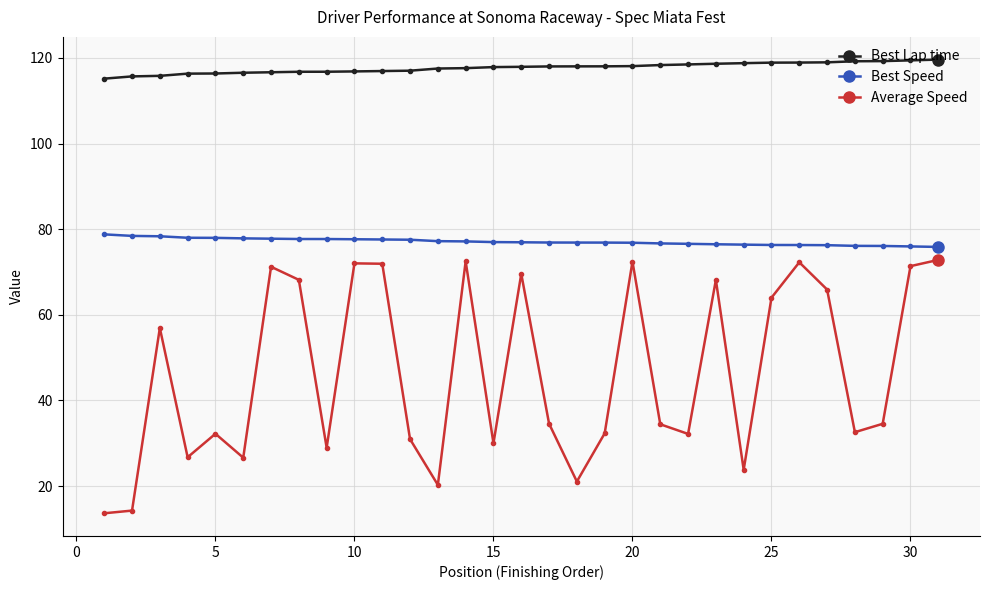

What is the difference between the maximum and minimum values in the Best Speed series?

2.9